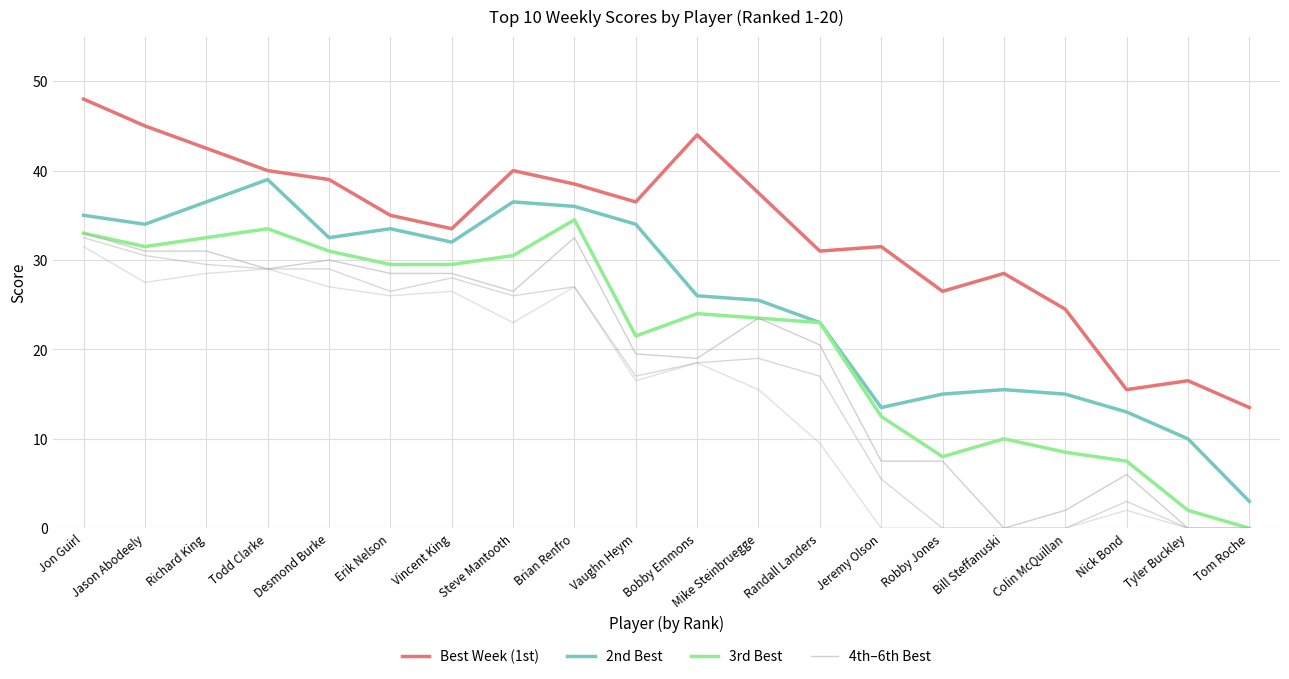

The 4th–6th Best series shows 4.2 at Robby Jones. True or false?

False